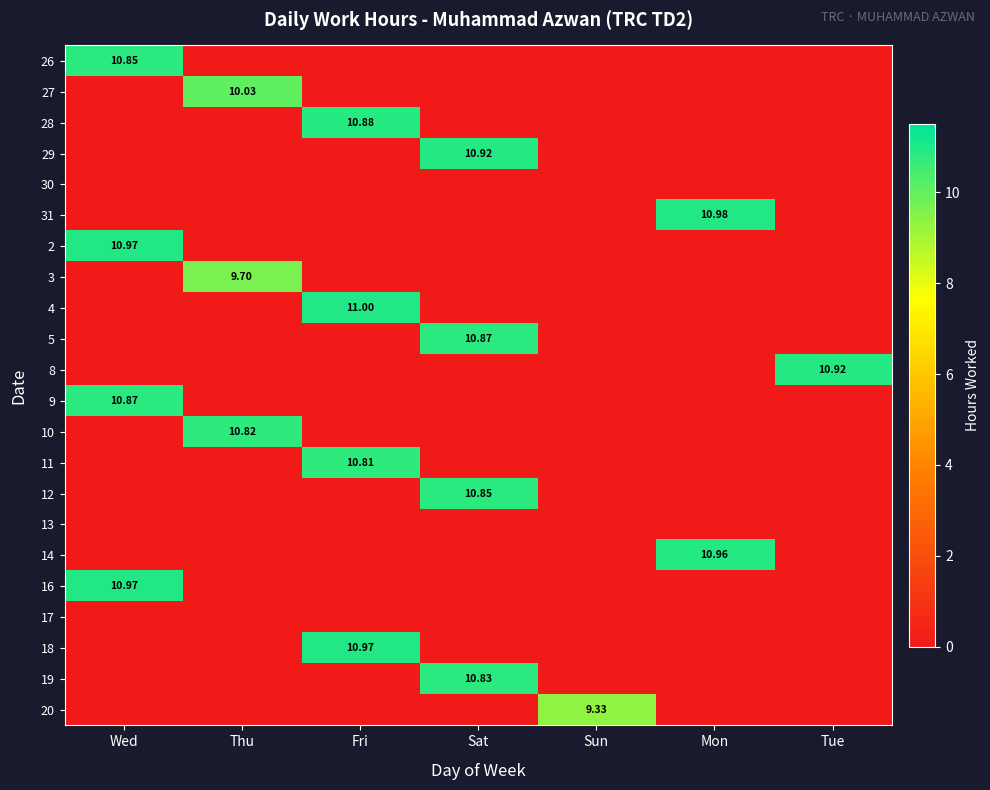

What is the highest value of the 26 series?

10.8